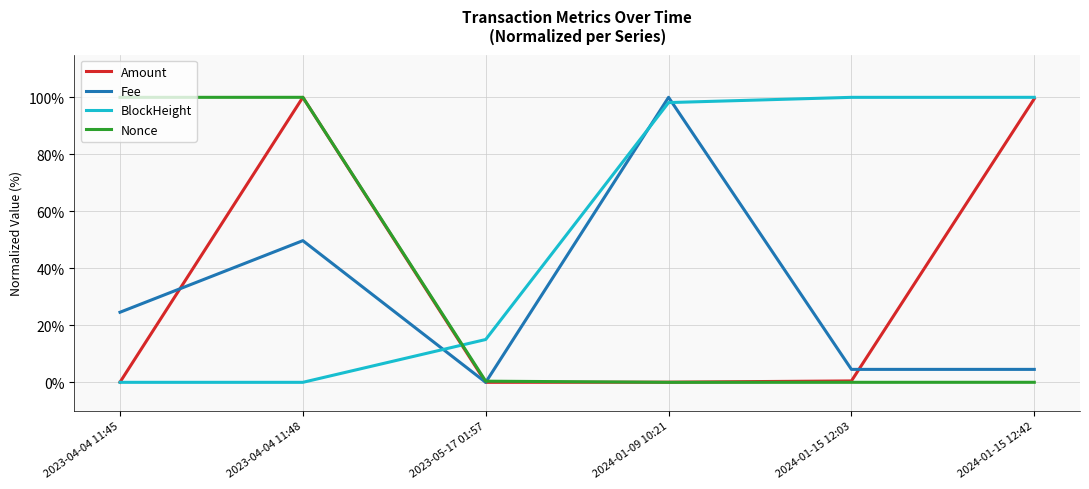

Where is Fee nearest to the value 50?

2023-04-04 11:48